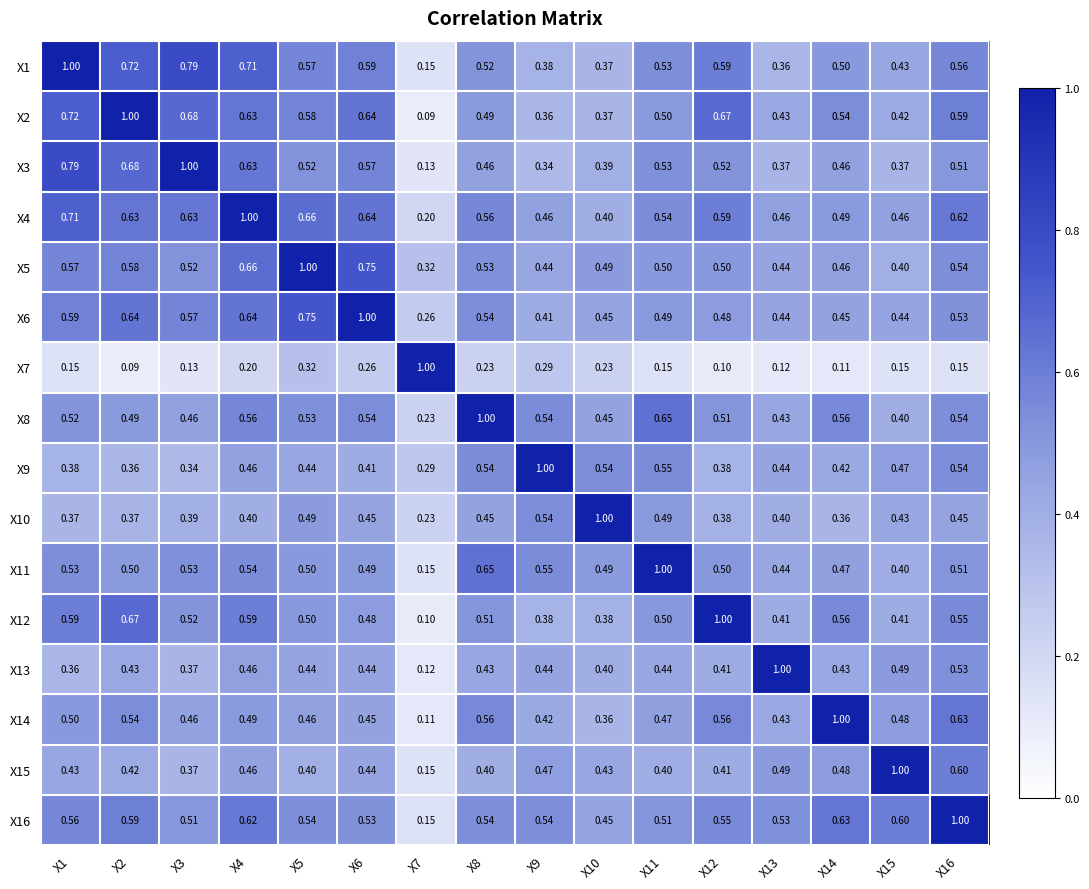

Is the value of X12 at X1 greater than the value of X14 at X16?

No